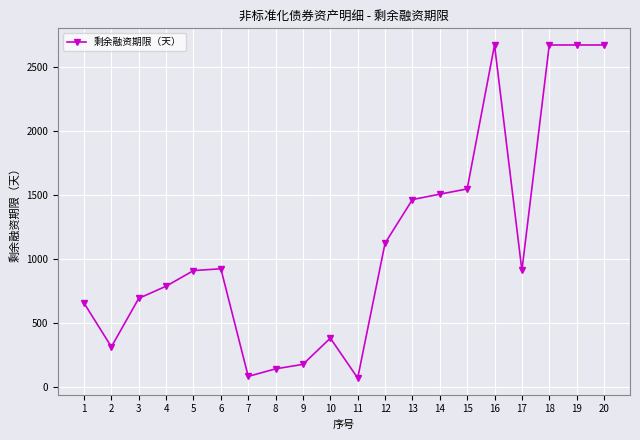

Where does the data first go above 910?

6